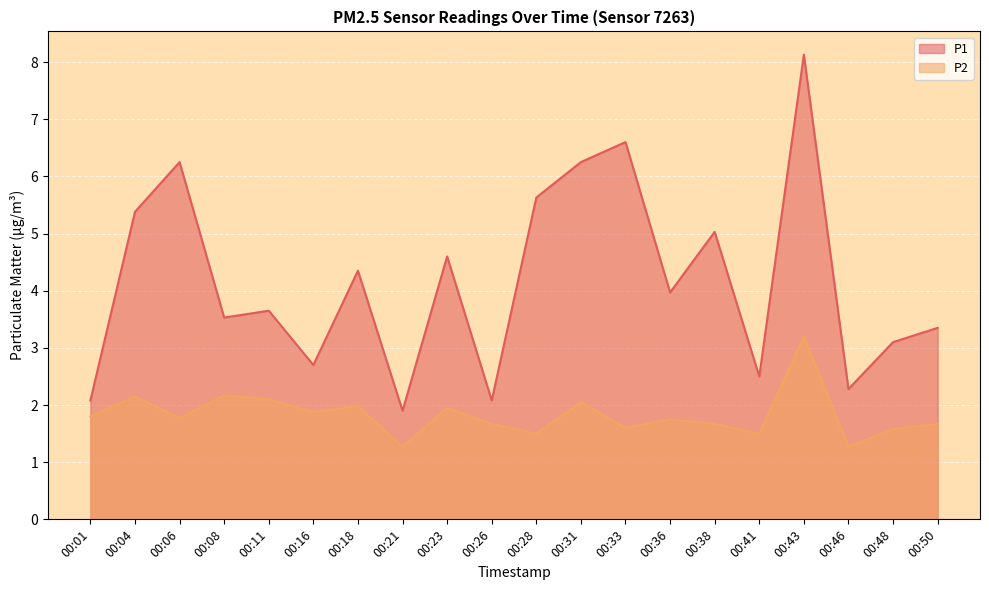

What are all the series names shown in the legend?

P1, P2